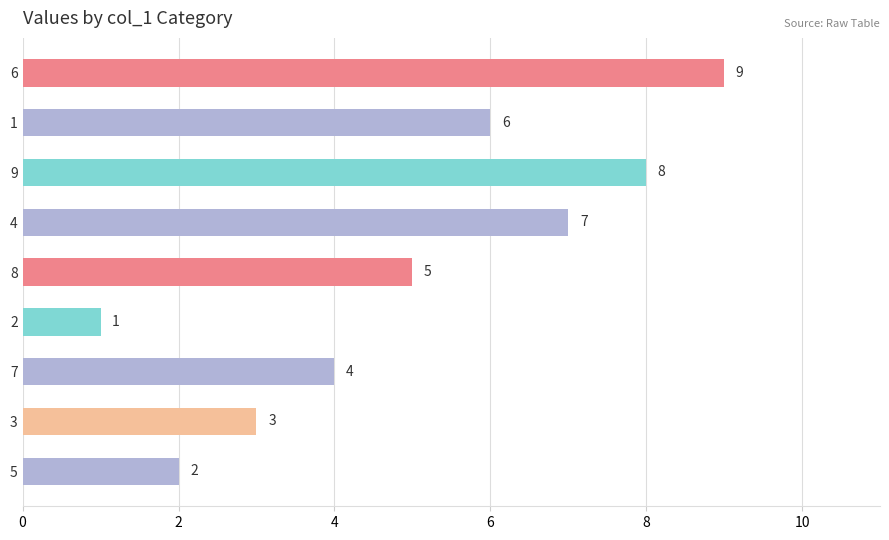

What is the difference between the values at 8 and 7?

1